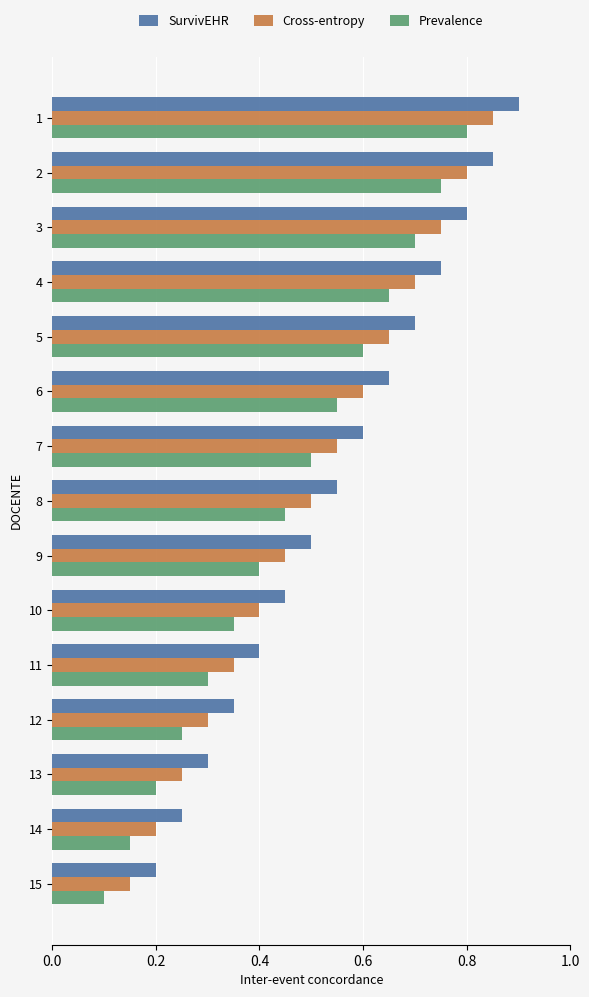

List the series in order of their peak value, lowest first.

Prevalence, Cross-entropy, SurvivEHR